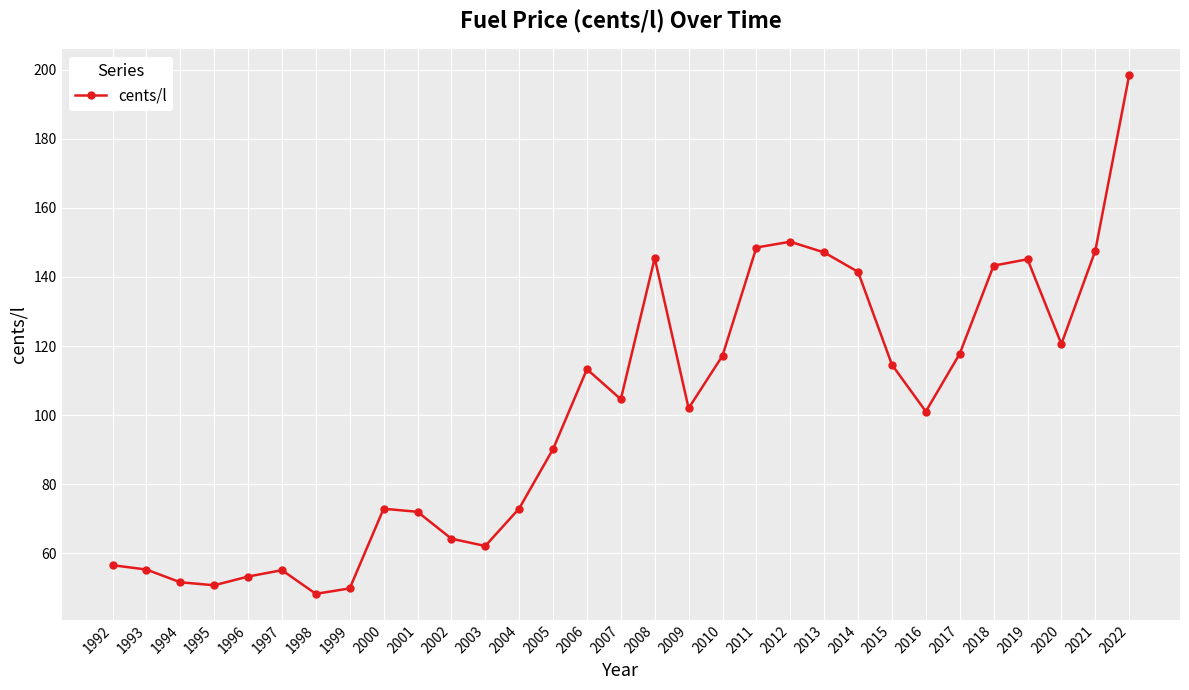

How many points are lower than both their immediate neighbors (excluding endpoints)?

7